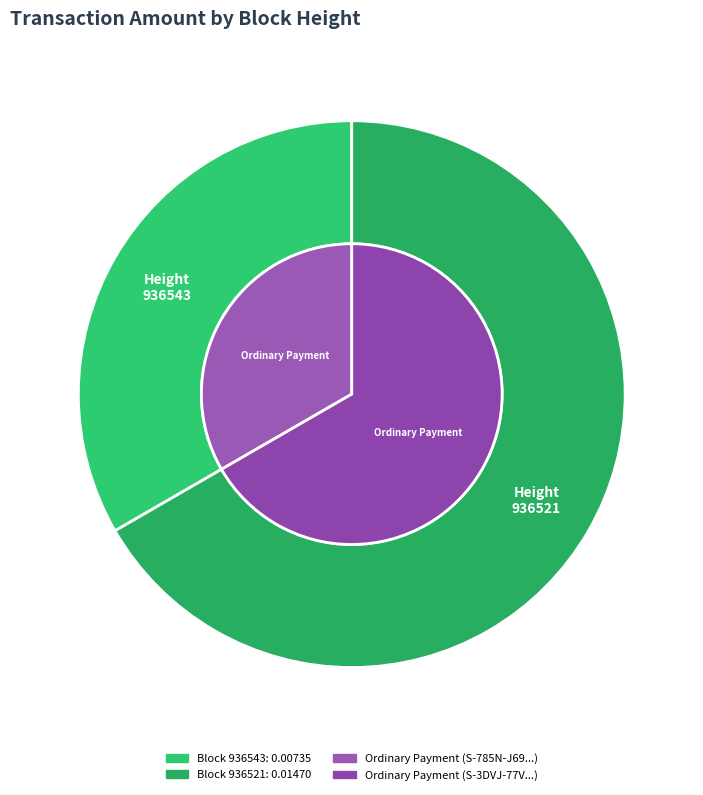

To the nearest percent, what is the average slice percentage?

50%